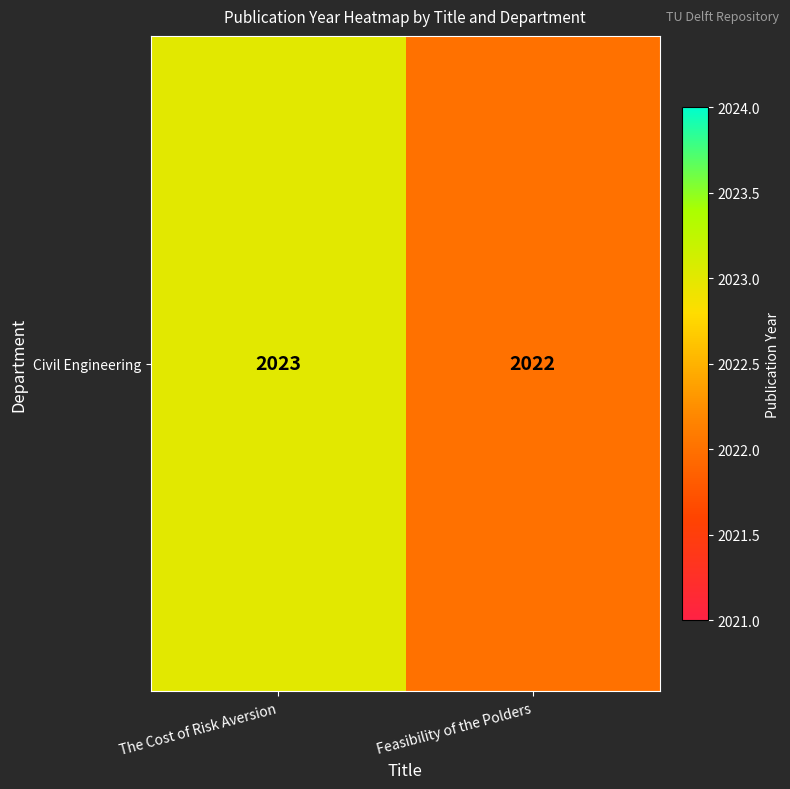

The value at The Cost of Risk Aversion is 2023. True or false?

True